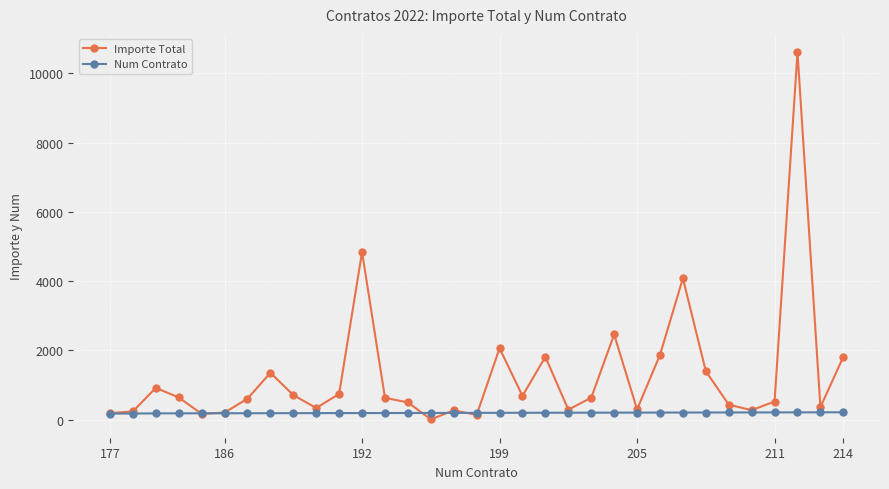

List the series in order of their peak value, lowest first.

Num Contrato, Importe Total